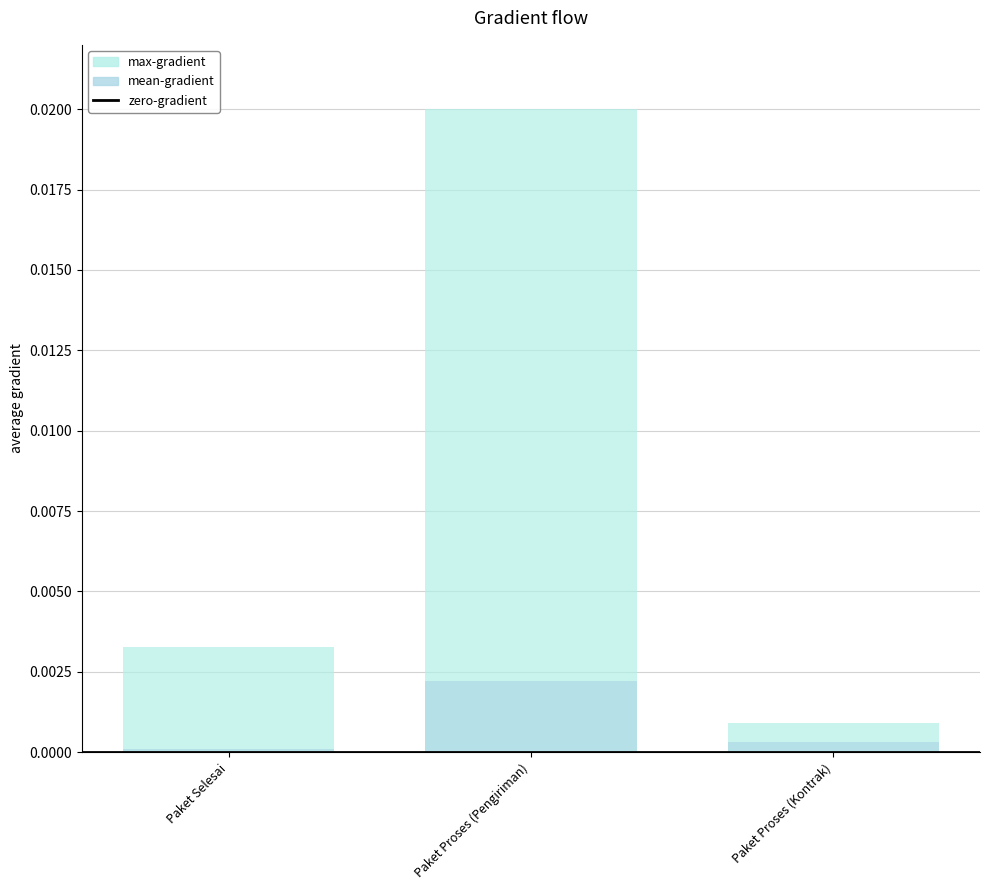

Which label corresponds to the smallest value in the chart?

Paket Selesai